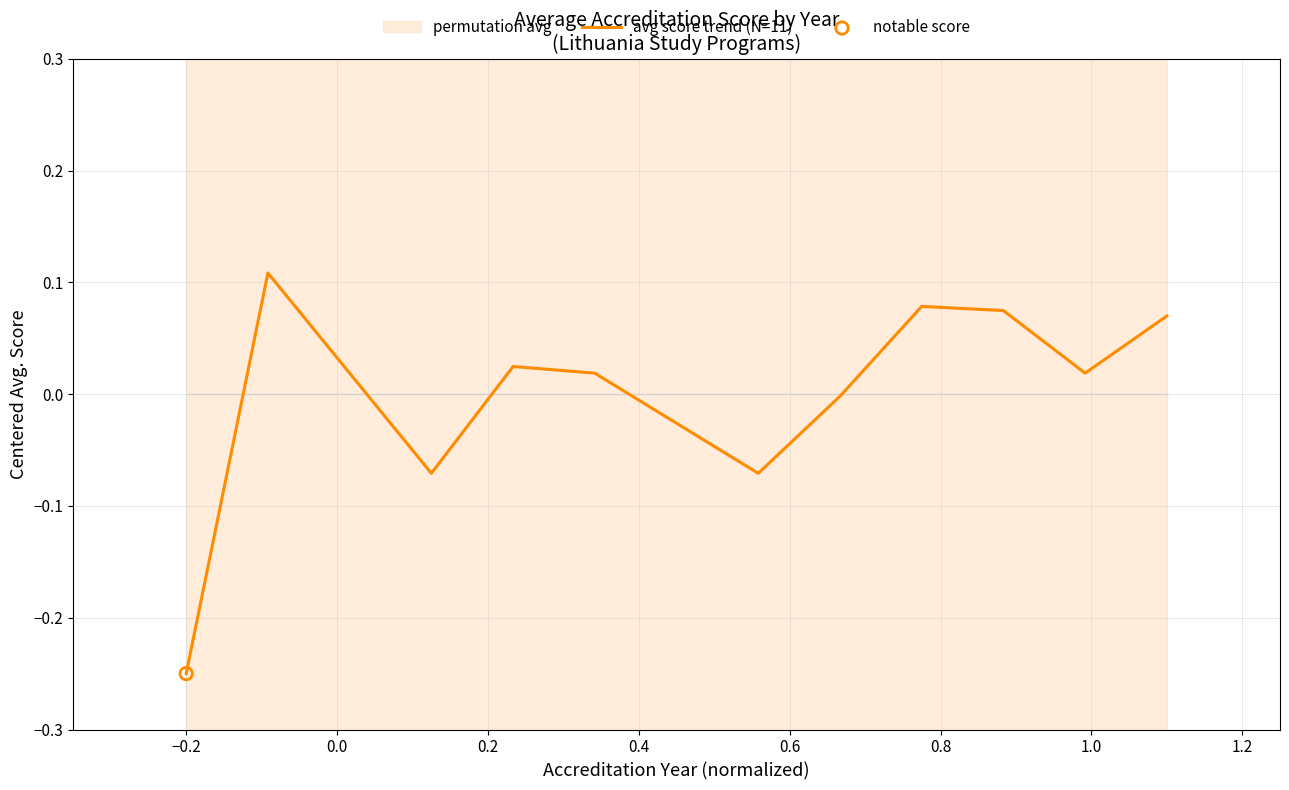

What is the change in value from 0.2 to 1.2?

+0.1